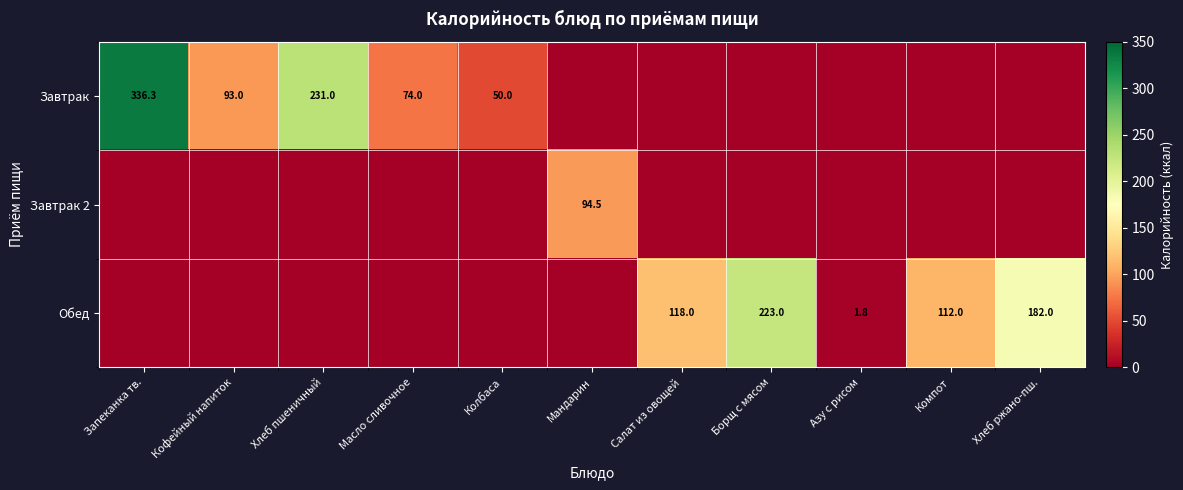

The value of Обед at Компот is 161.0. True or false?

False